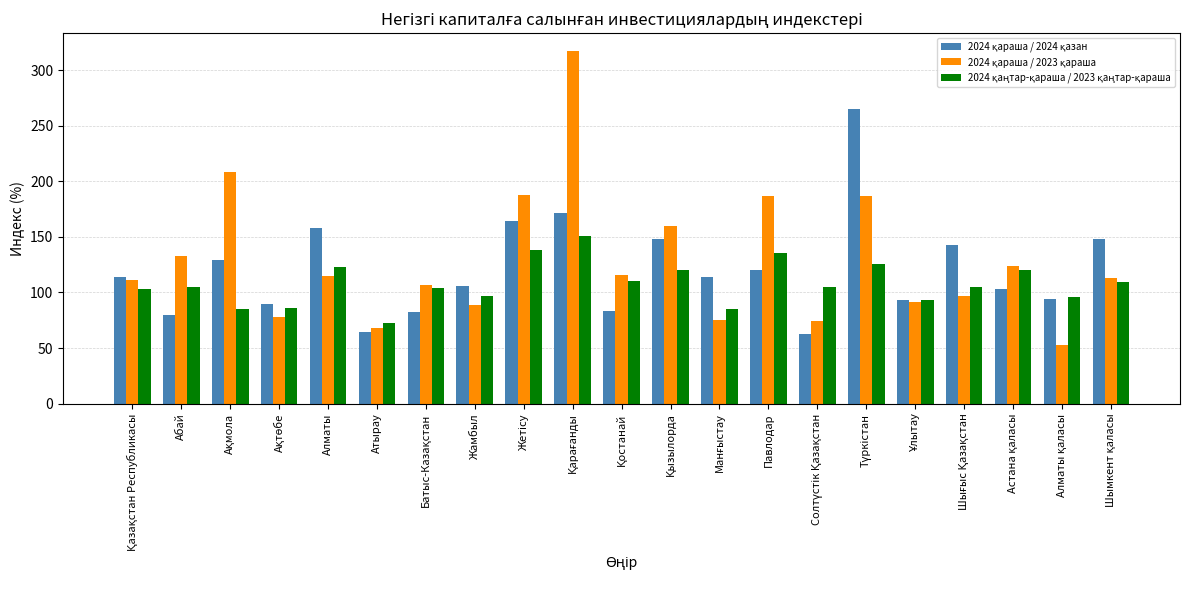

What is the smallest value displayed?

52.7